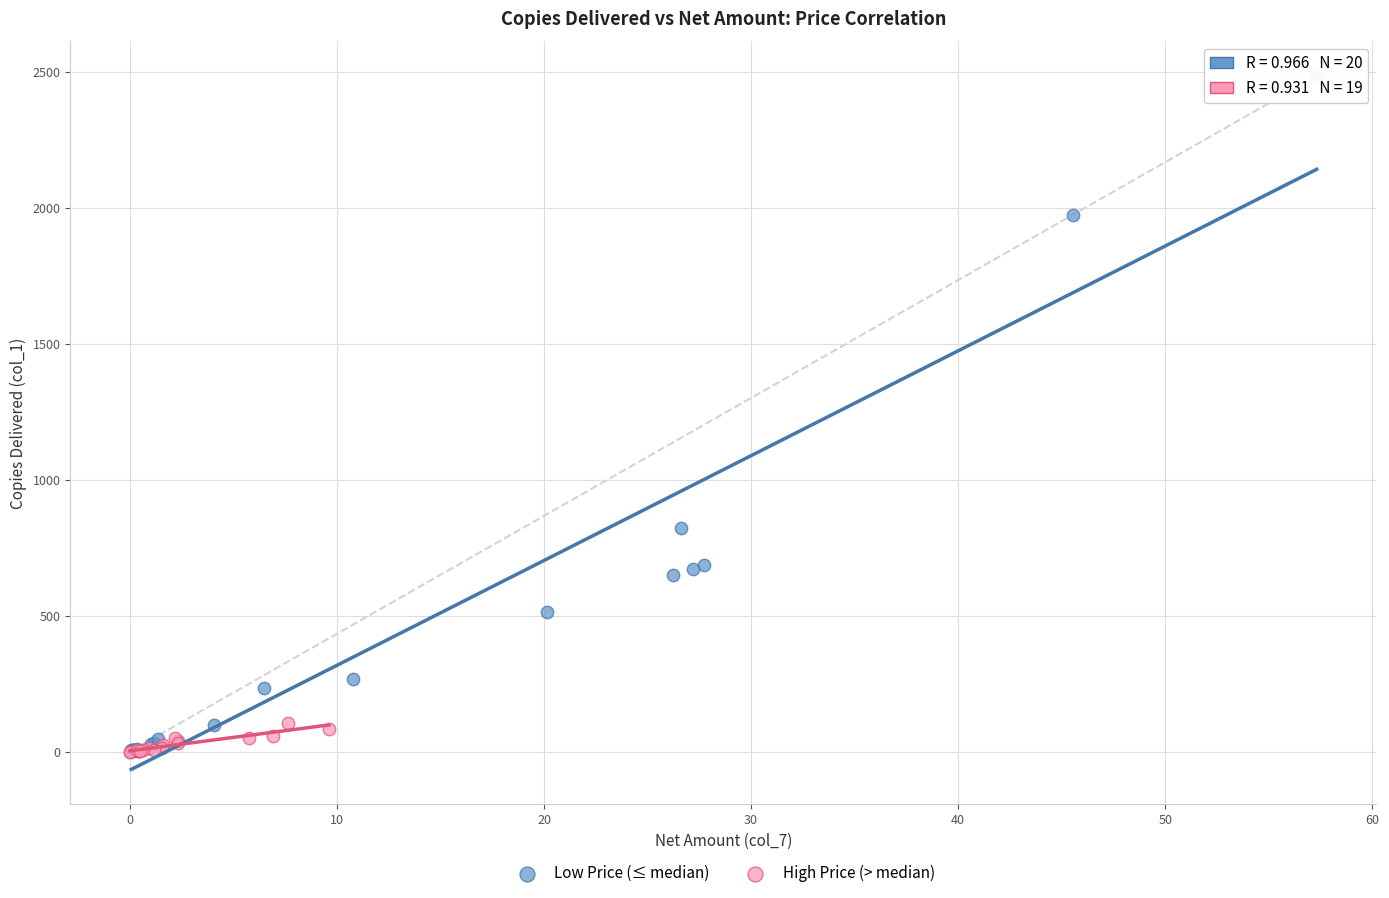

Which series reaches the maximum Y coordinate?

Low Price (≤ median)